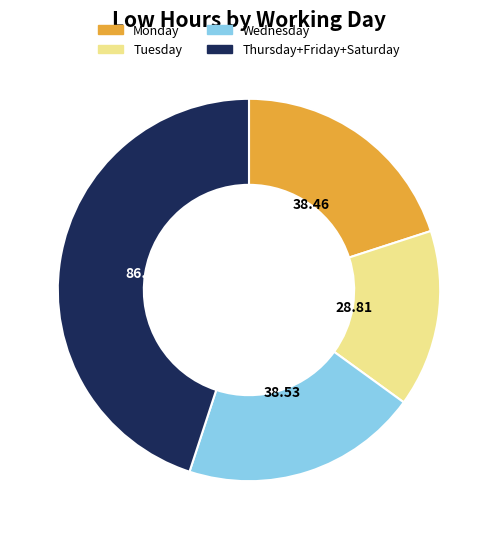

How many segments does this pie chart have?

4